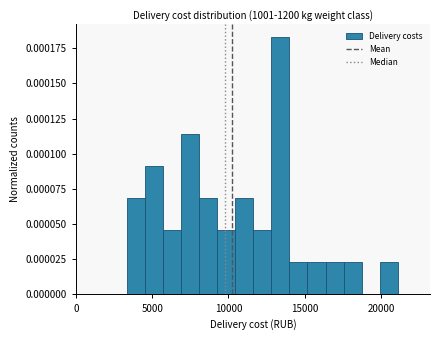

Read against the x-axis, roughly where is the centre of the tallest bar?

13500